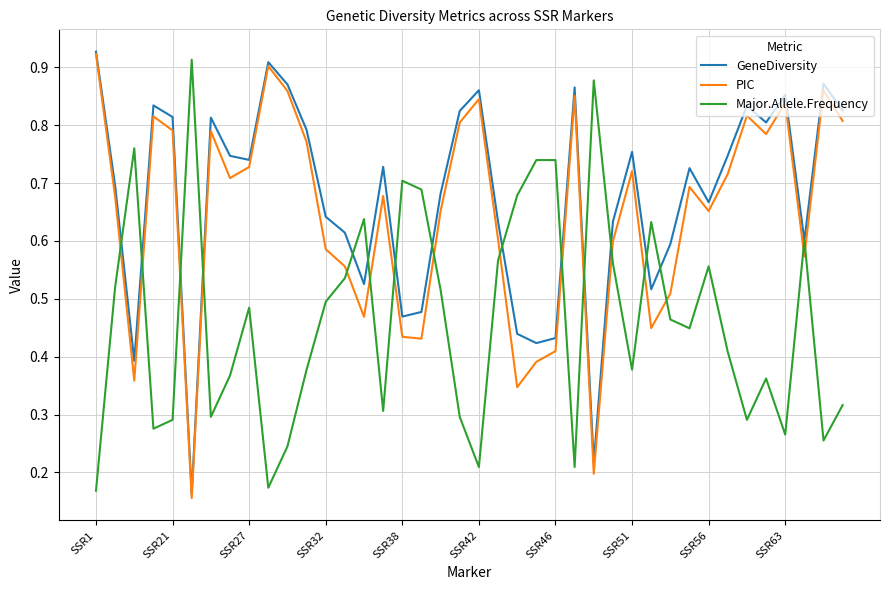

Which series ends up on top after the final intersection of PIC and Major.Allele.Frequency?

PIC